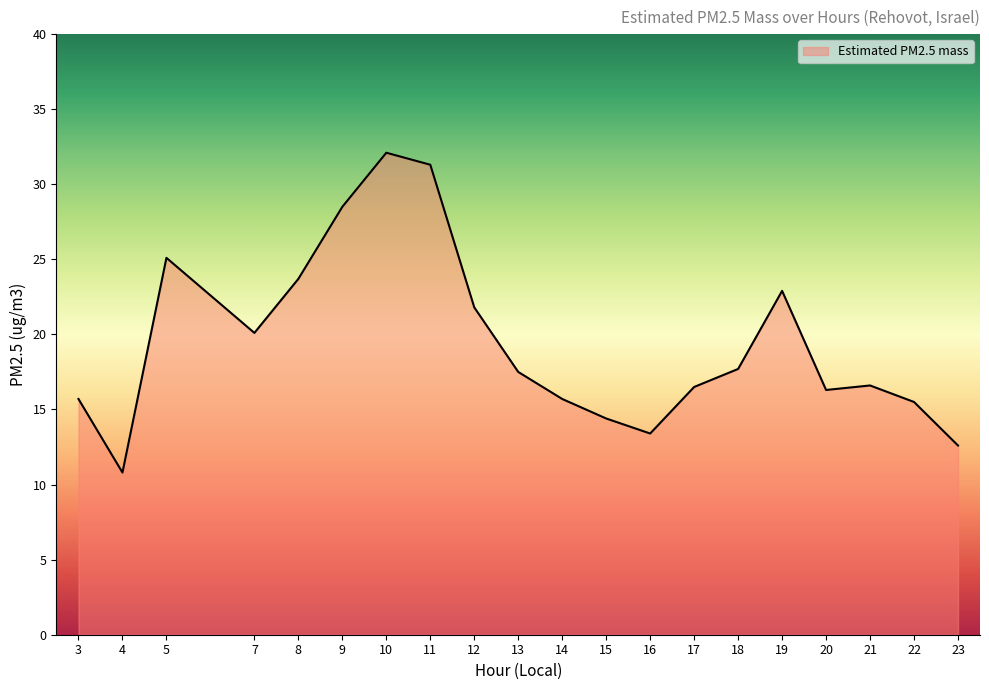

What is the difference between the maximum and minimum values?

21.3